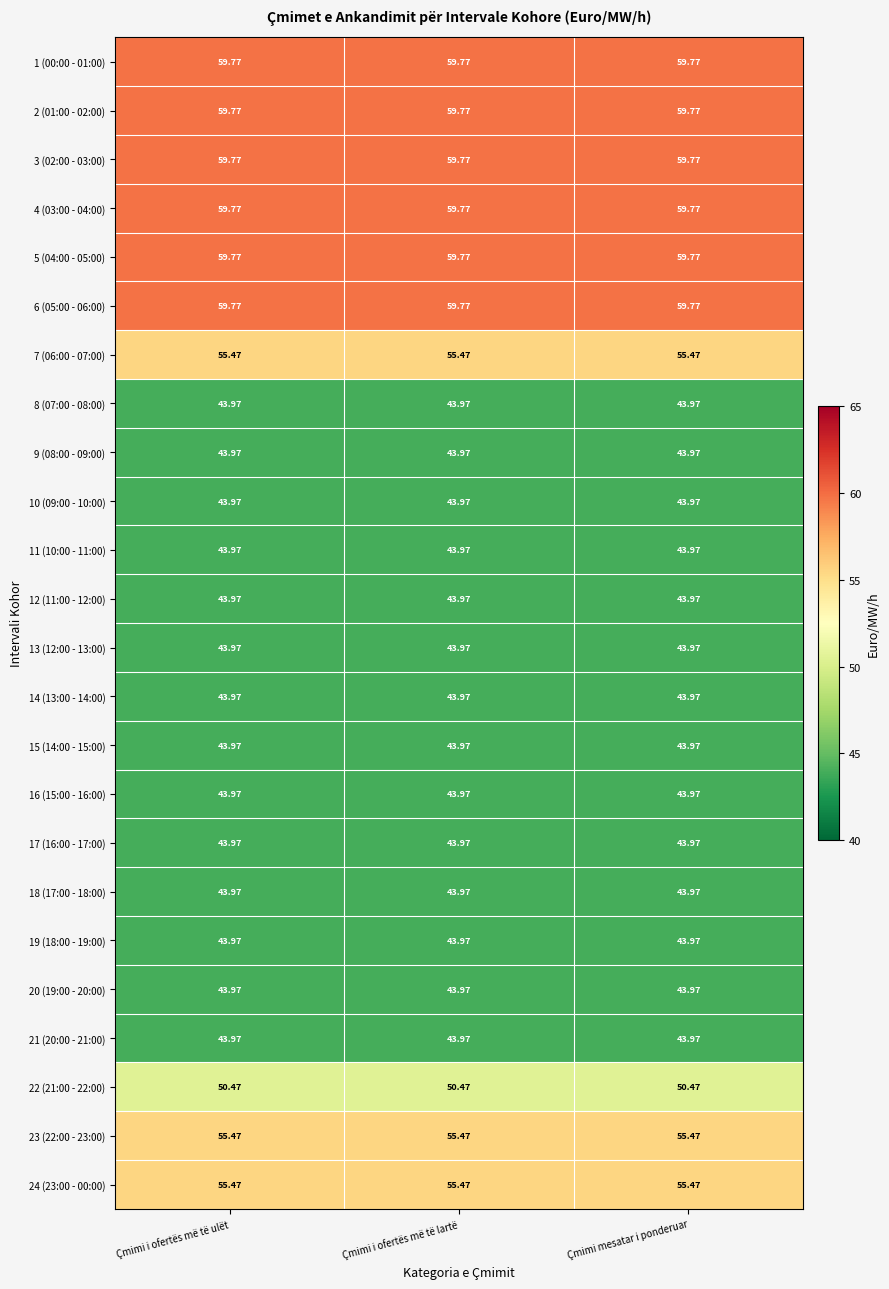

Is the value of 14 (13:00 - 14:00) at Çmimi i ofertës më të ulët greater than the value of 24 (23:00 - 00:00) at Çmimi i ofertës më të ulët?

No